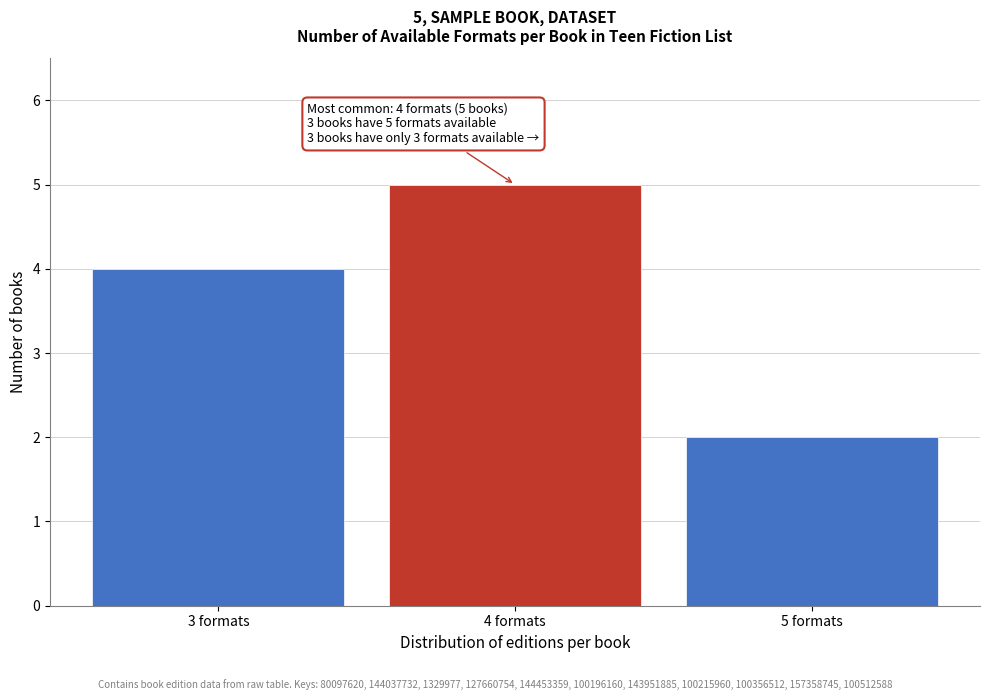

Reading left to right, what are all the values shown in this chart?

3 formats=4	4 formats=5	5 formats=2